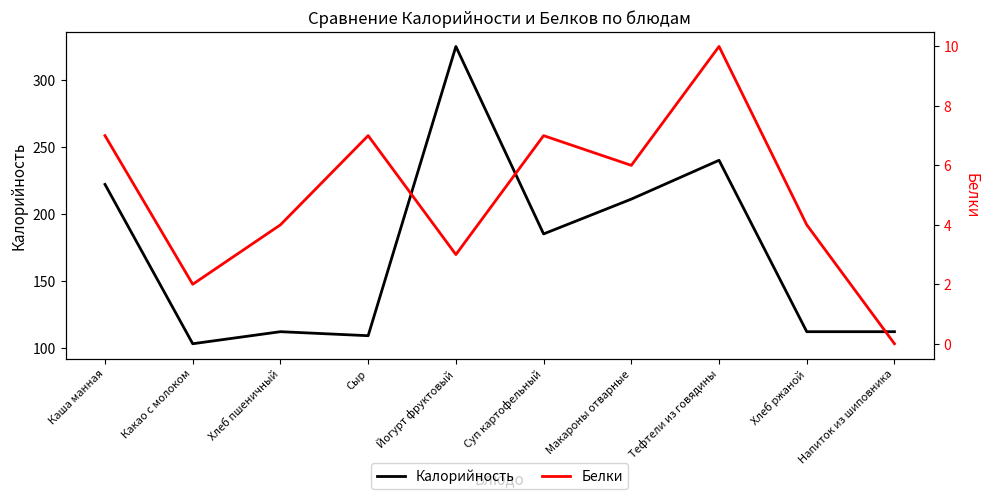

True or false: Калорийность and Белки cross at least once.

False